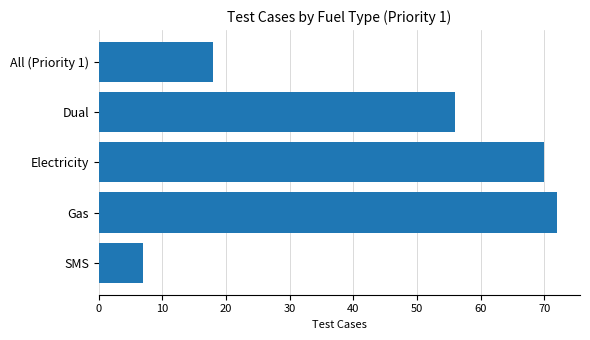

Which label corresponds to the smallest value in the chart?

SMS